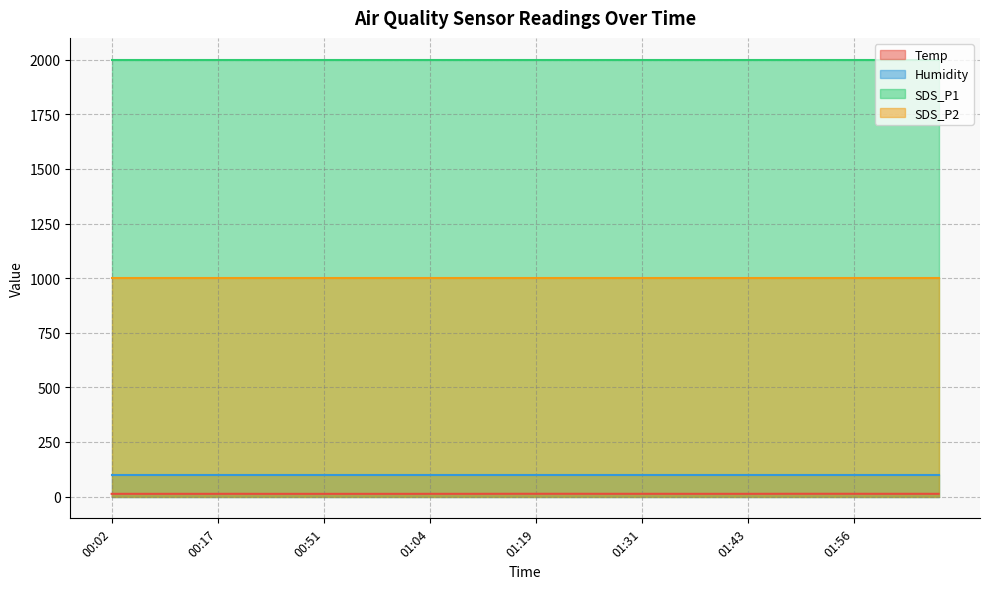

At 02:06, list the series in order from largest to smallest.

SDS_P1, SDS_P2, Humidity, Temp